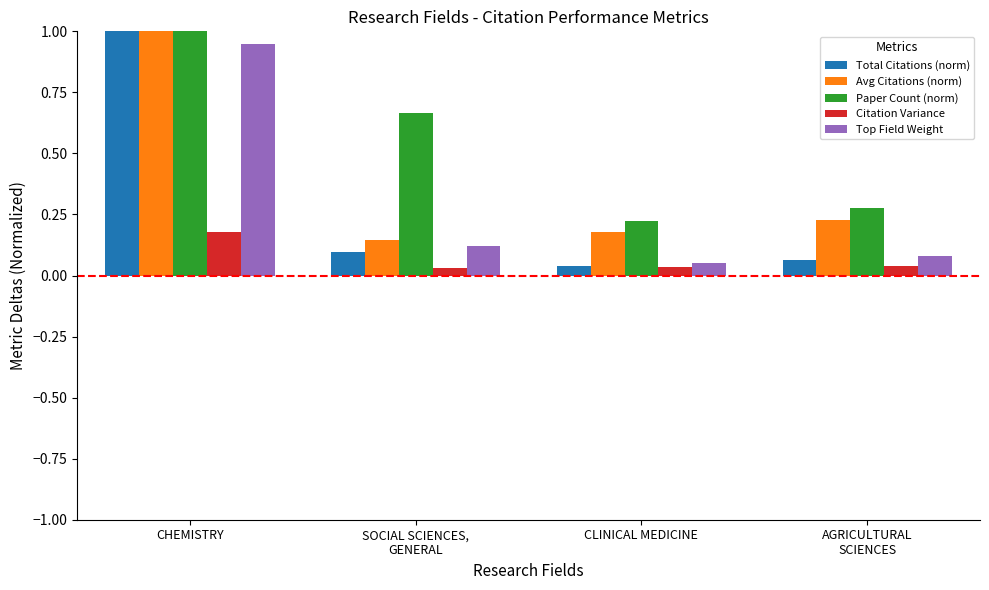

The value of Avg Citations (norm) at AGRICULTURAL
SCIENCES is 0.4. True or false?

False